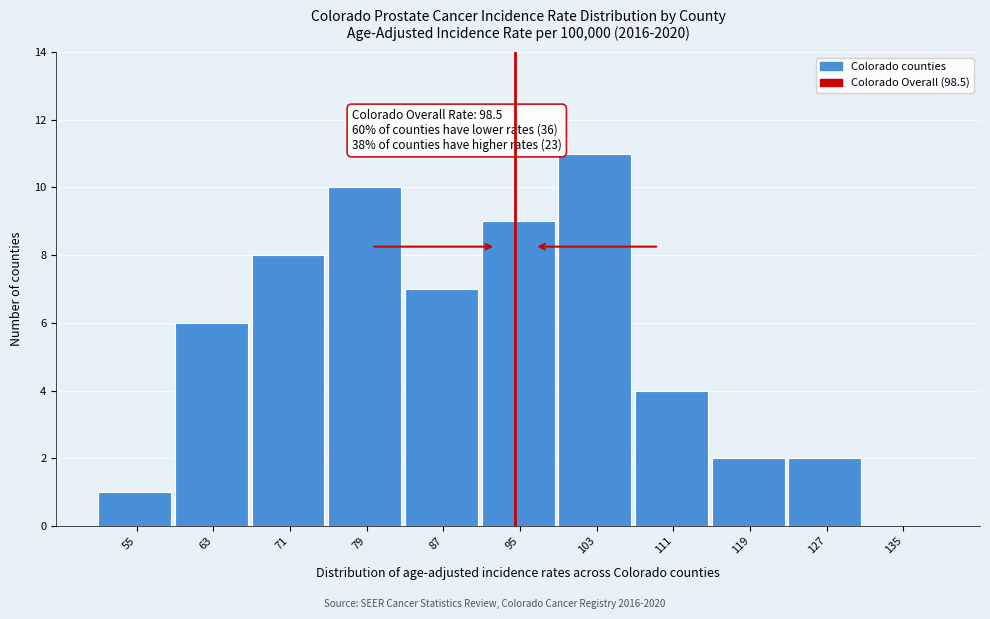

Reading left to right, extract all data points from this chart.

55=1	63=6	71=8	79=10	87=7	95=9	103=11	111=4	119=2	127=2	135=0